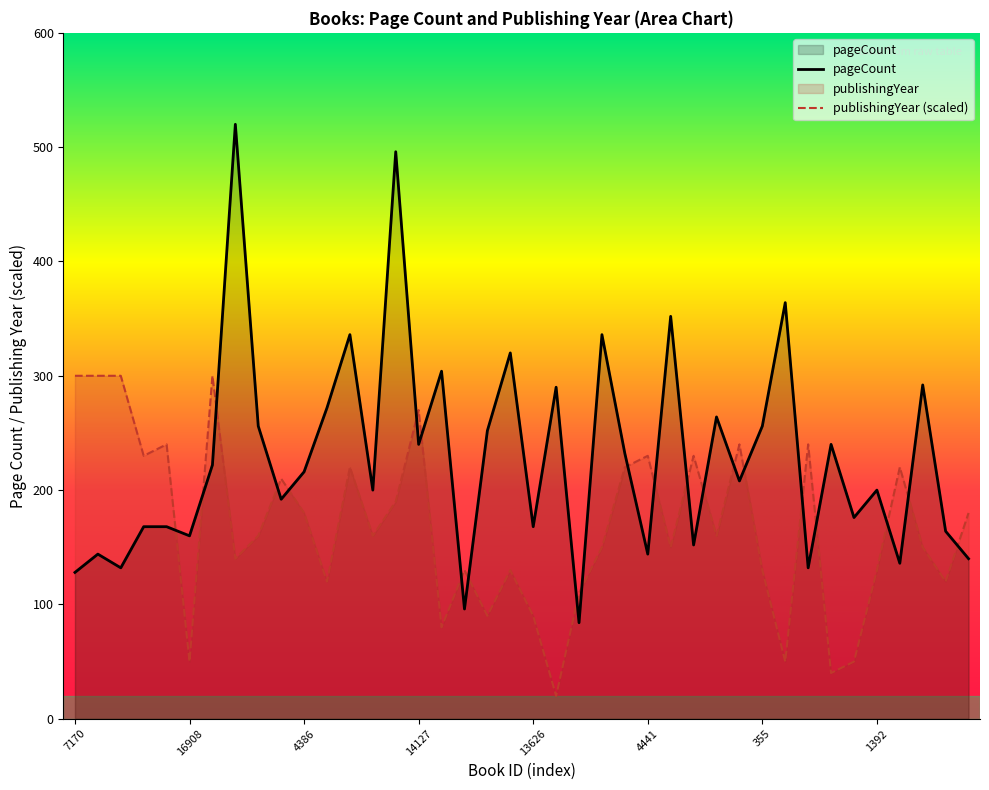

Which series changed the most between 5676 and 48?

pageCount